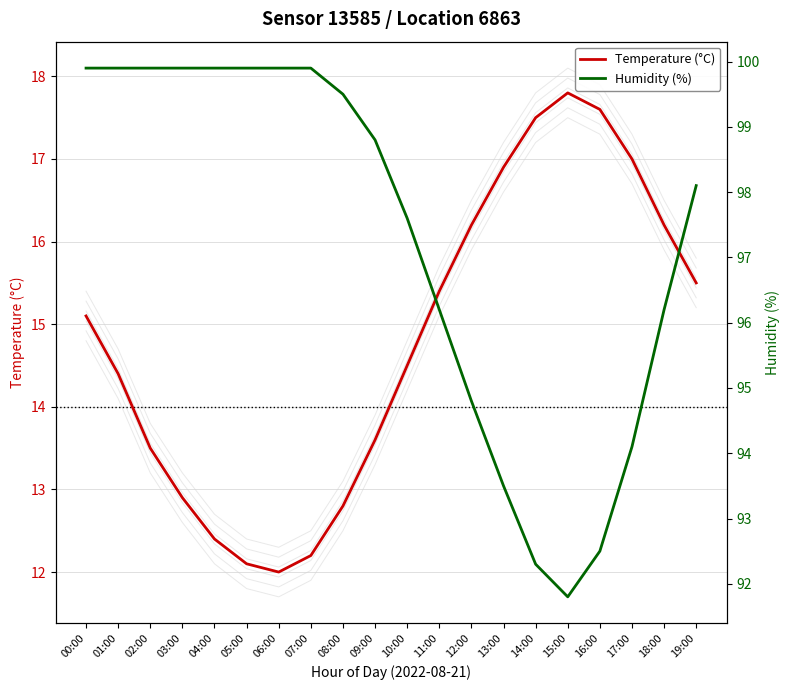

Read the Humidity (%) value at 08:00.

99.5